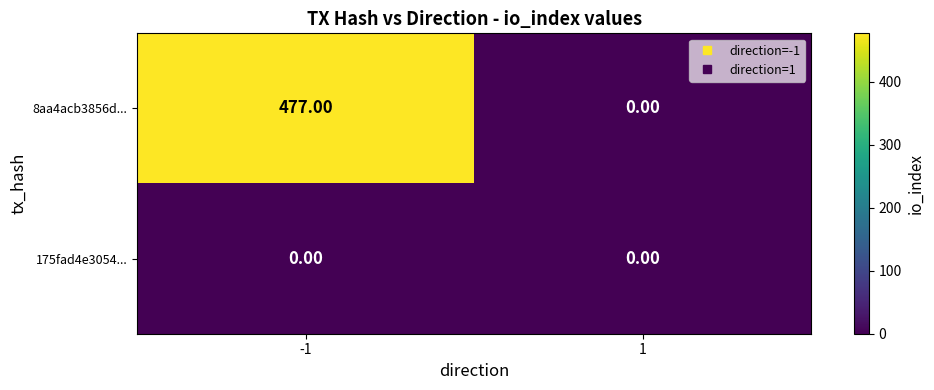

What is the total value across all series at -1?

477